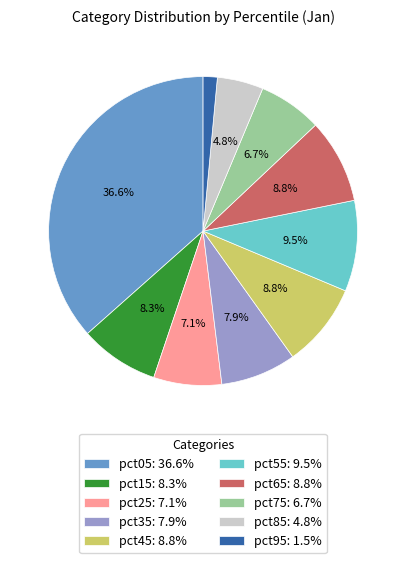

Is there a majority slice in this chart?

No